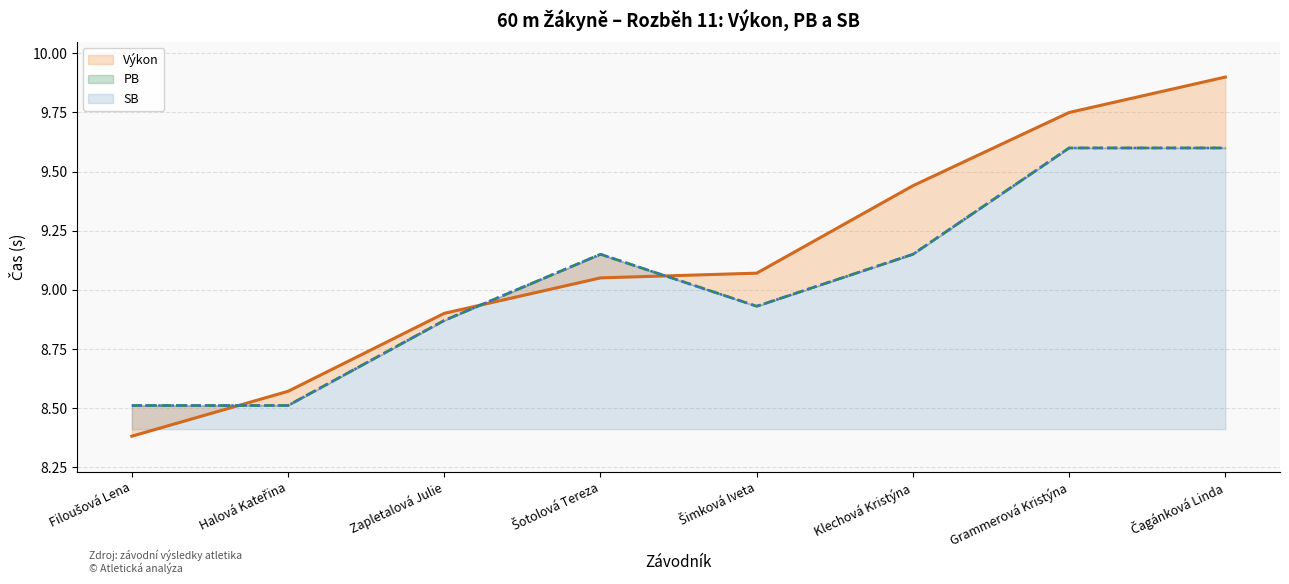

How many distinct data groups are displayed?

3